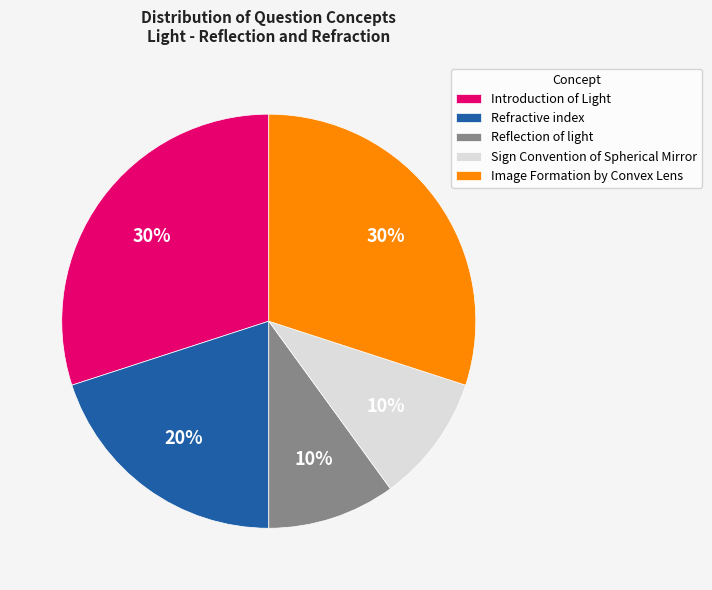

Does Image Formation by Convex Lens represent more than half of the total?

No